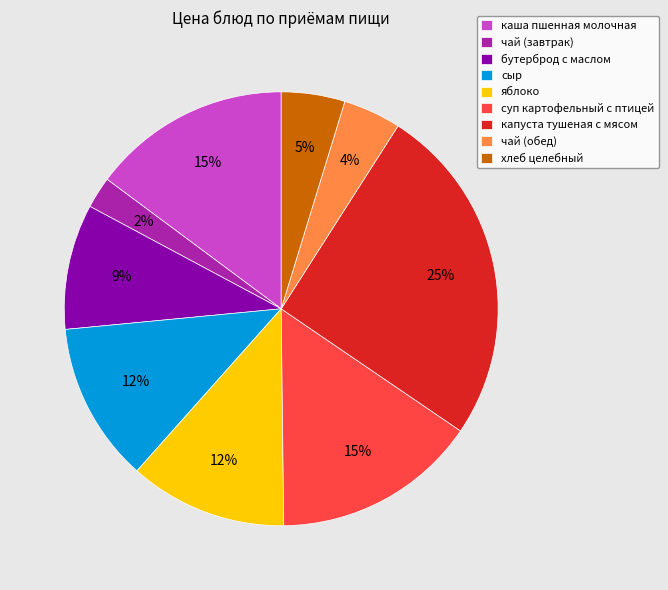

Is чай (завтрак) the majority of the pie?

No